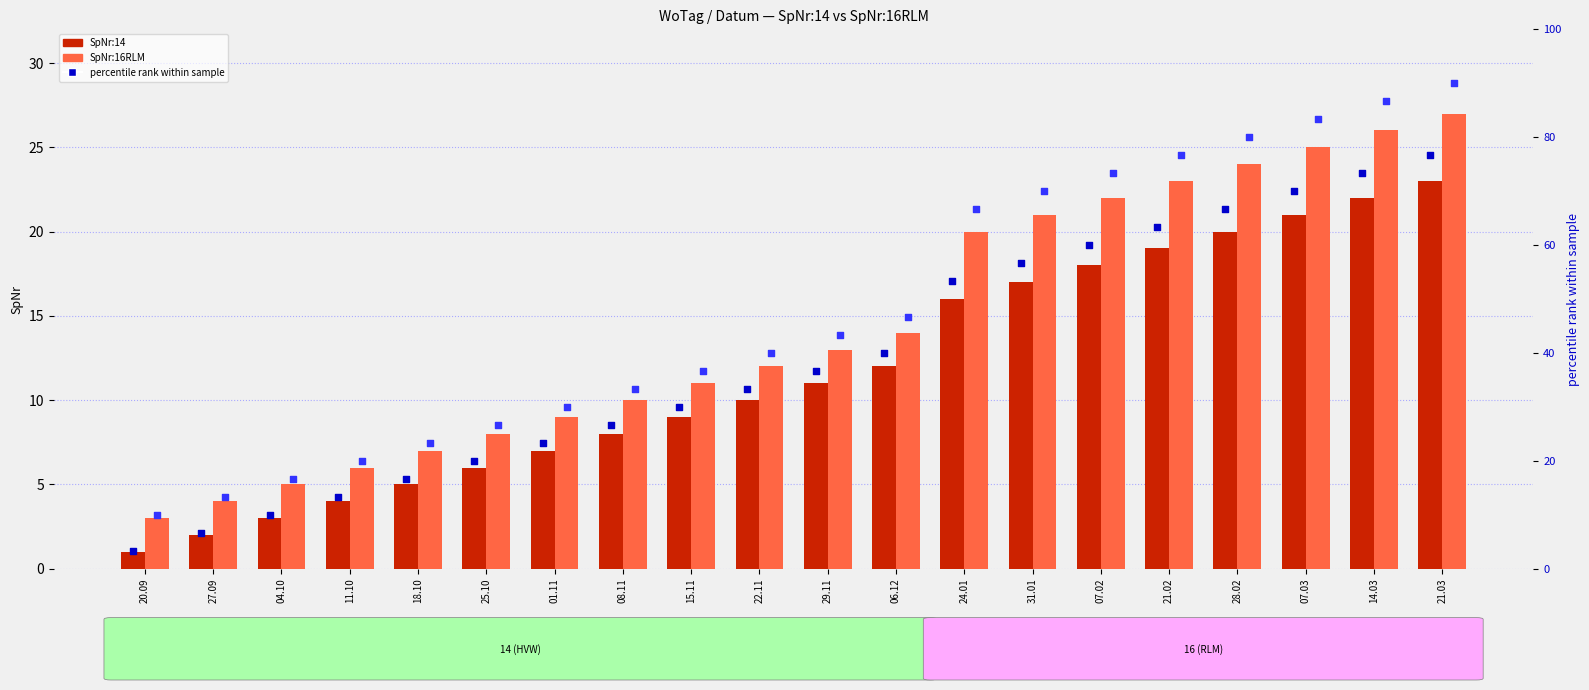

At which category is the sum across all series the highest?

21.03